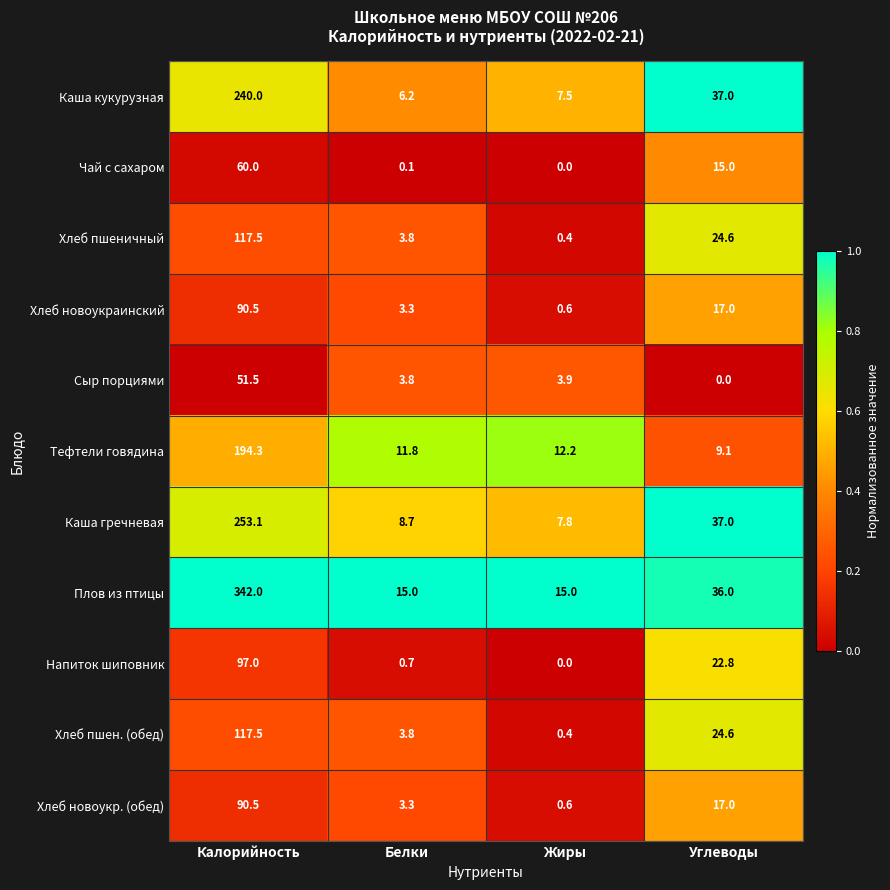

What is the maximum value shown in the chart?

342.0